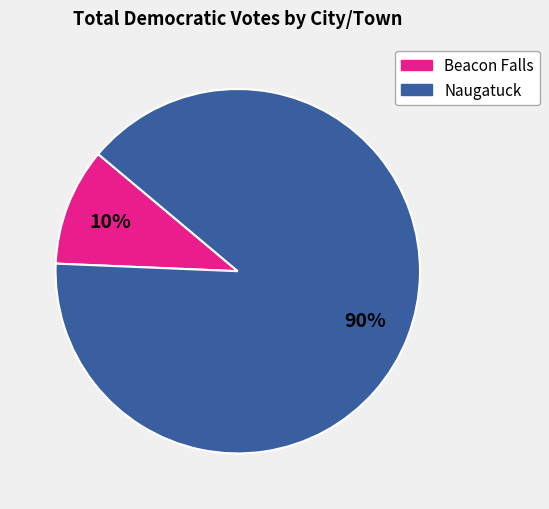

Does any single category account for the majority?

Yes